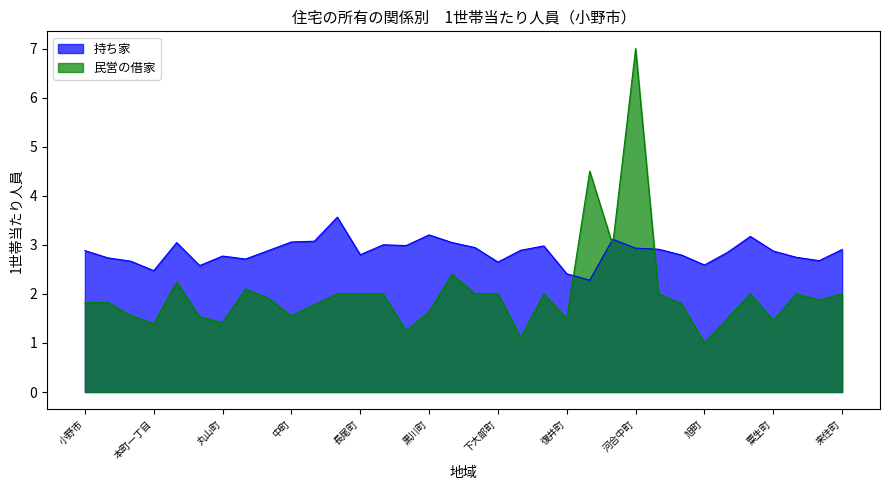

Reading left to right, list all the values displayed in this chart.

持ち家: 小野市=2.9	上本町=2.7	本町=2.7	本町一丁目=2.5	西本町=3.0	東本町=2.6	丸山町=2.8	神明町=2.7	垂井町=2.9	中町=3.1	天神町=3.1	日吉町=3.6	長尾町=2.8	栄町=3.0	浄谷町=3.0	黒川町=3.2	葉多町=3.0	久茂町=2.9	下大部町=2.6	片山町=2.9	大開町=3.0	復井町=2.4	西山町=2.3	青野ヶ原町=3.1	河合中町=2.9	河合西町=2.9	新部町=2.8	旭町=2.6	昭和町=2.8	三和町=3.2	粟生町=2.9	黍田町=2.7	下来住町=2.7	来住町=2.9
民営の借家: 小野市=1.8	上本町=1.8	本町=1.6	本町一丁目=1.4	西本町=2.2	東本町=1.5	丸山町=1.4	神明町=2.1	垂井町=1.9	中町=1.5	天神町=1.8	日吉町=2.0	長尾町=2.0	栄町=2.0	浄谷町=1.2	黒川町=1.6	葉多町=2.4	久茂町=2.0	下大部町=2.0	片山町=1.1	大開町=2.0	復井町=1.5	西山町=4.5	青野ヶ原町=3.0	河合中町=7.0	河合西町=2.0	新部町=1.8	旭町=1.0	昭和町=1.5	三和町=2.0	粟生町=1.5	黍田町=2.0	下来住町=1.9	来住町=2.0